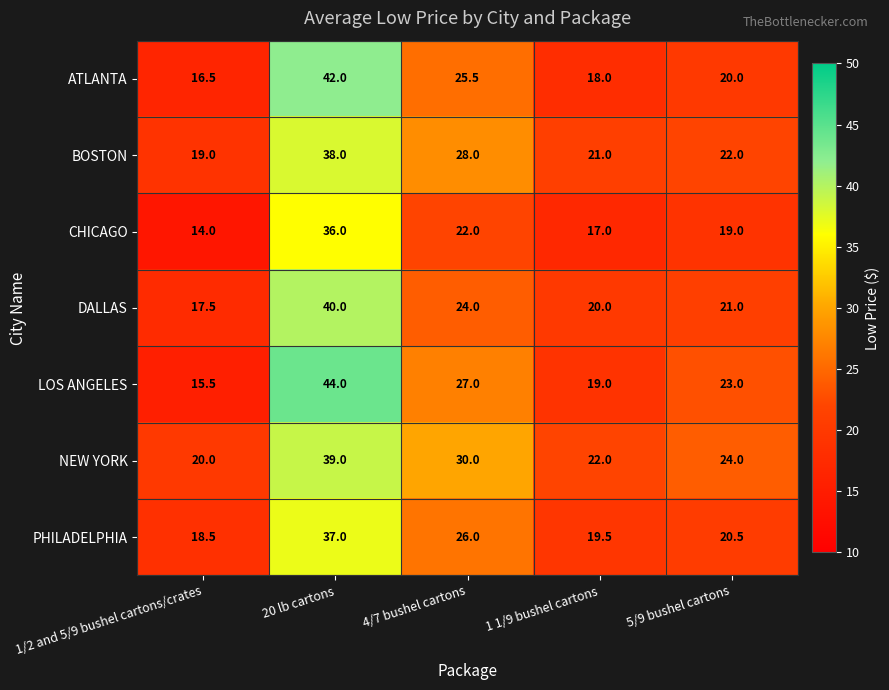

What is the minimum value shown in the chart?

14.0